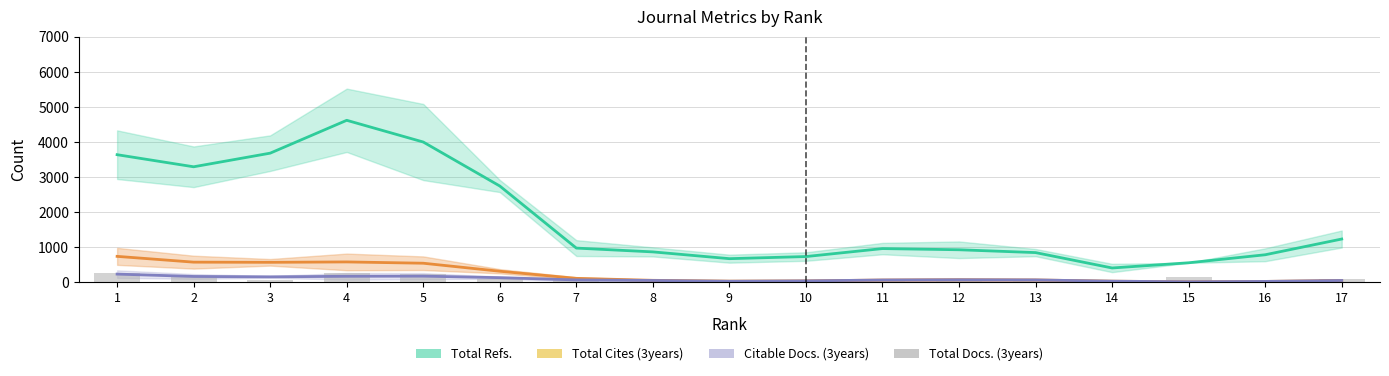

How many bars are there in total?

17